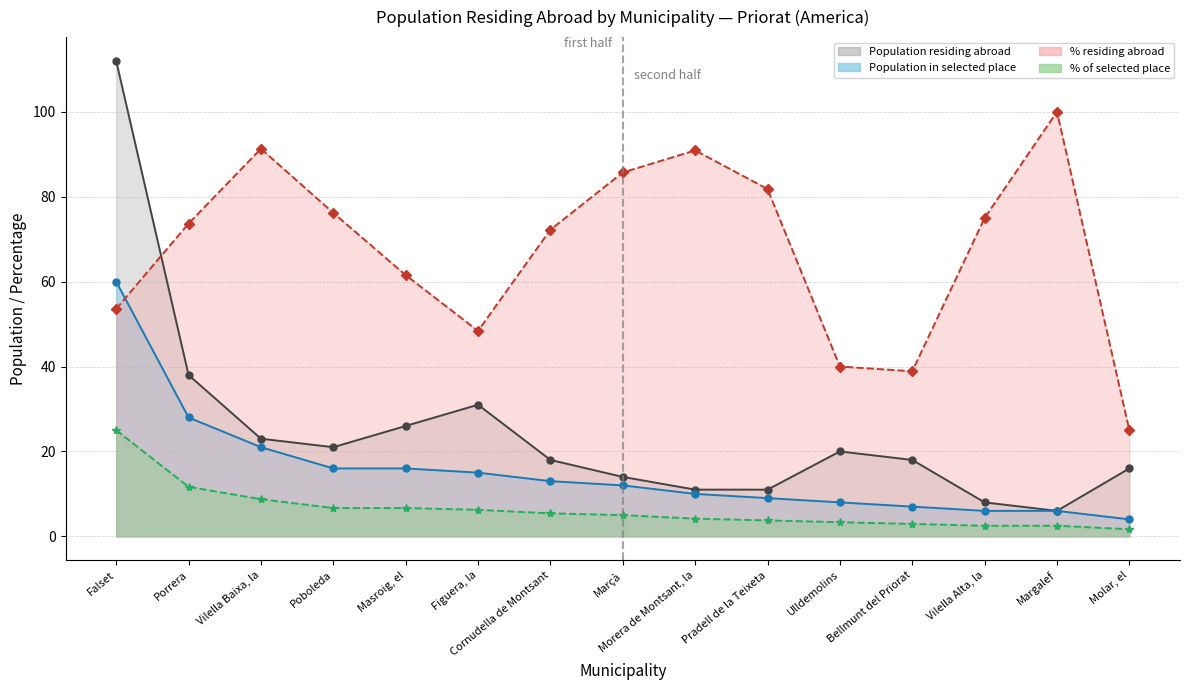

What is the average value of the % residing abroad series?

67.6